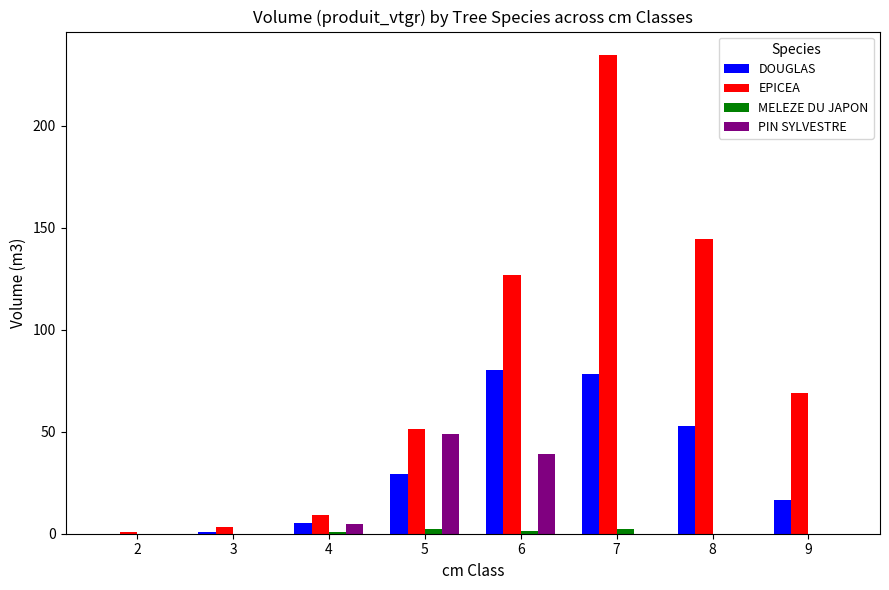

The DOUGLAS series shows 16.7 at 9. True or false?

True